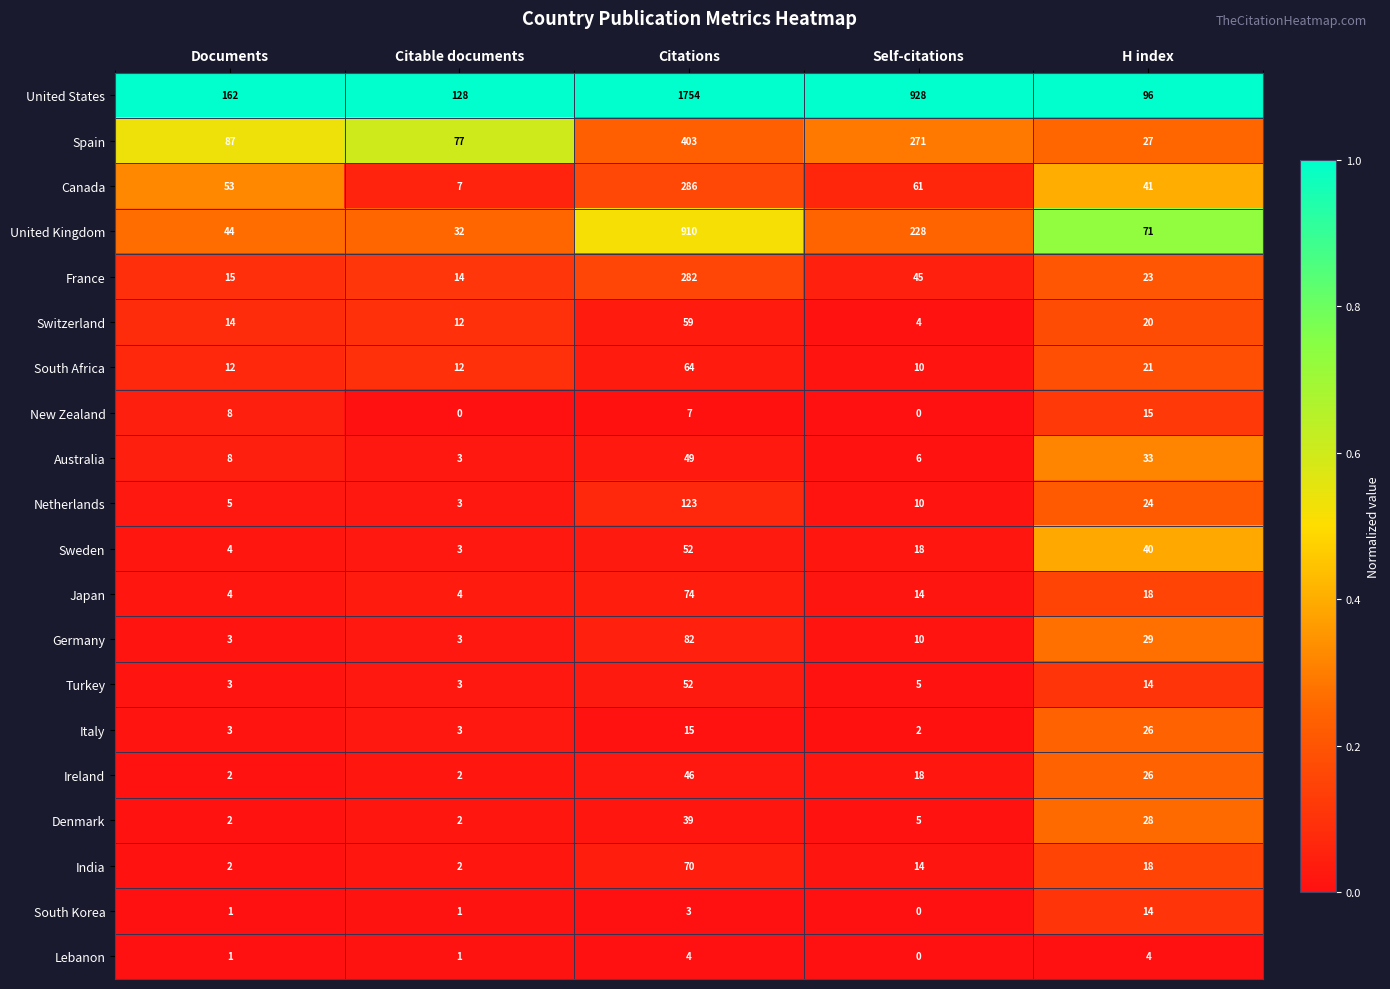

What is the maximum value shown in the chart?

1754